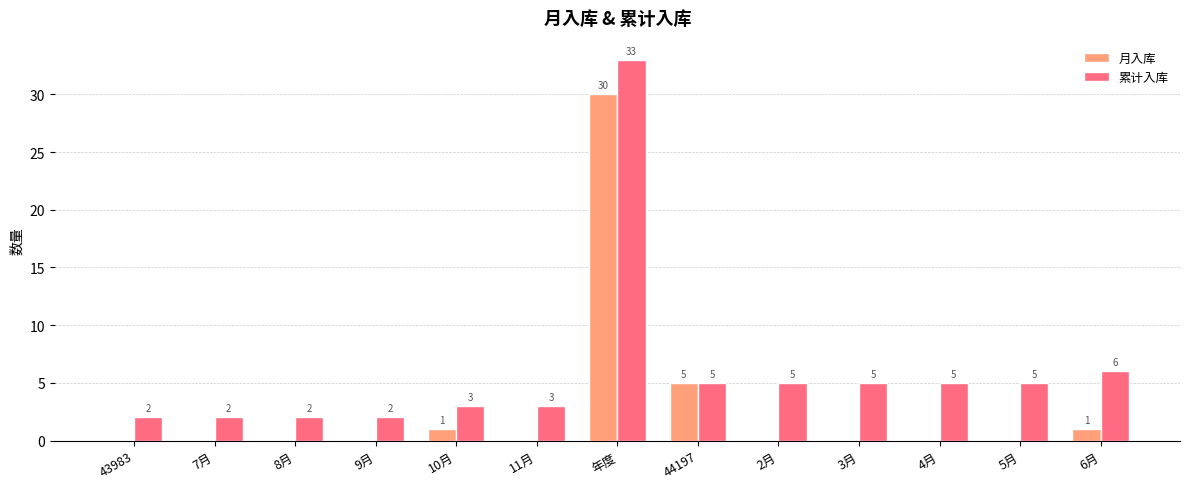

At which label does 累计入库 reach its peak?

年度